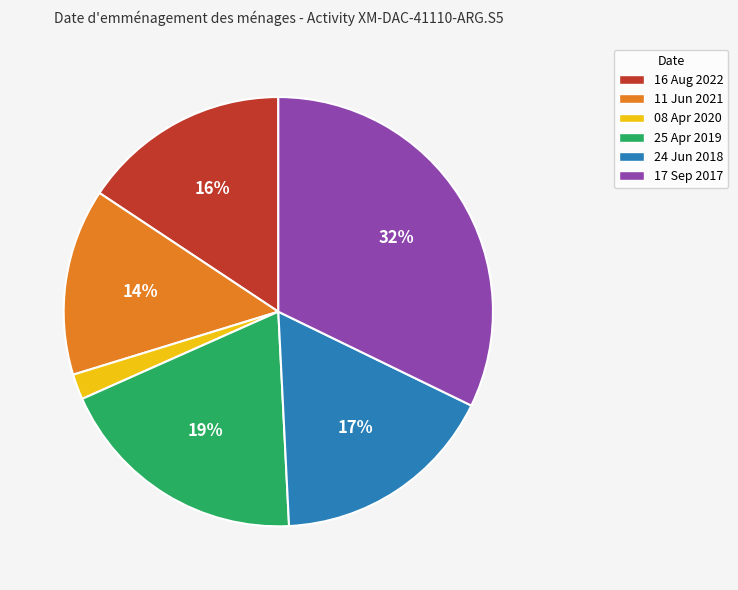

What is the largest slice in the pie chart?

17 Sep 2017